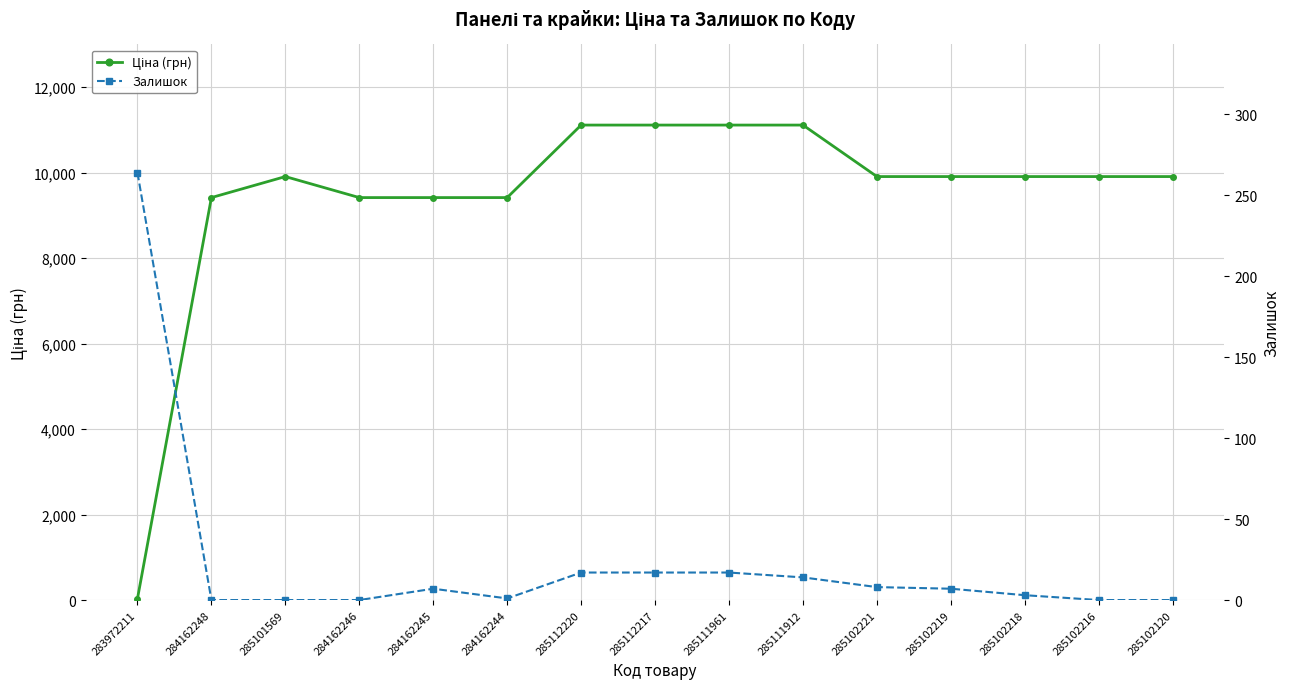

What is the label of the 12th point from the right?

284162246